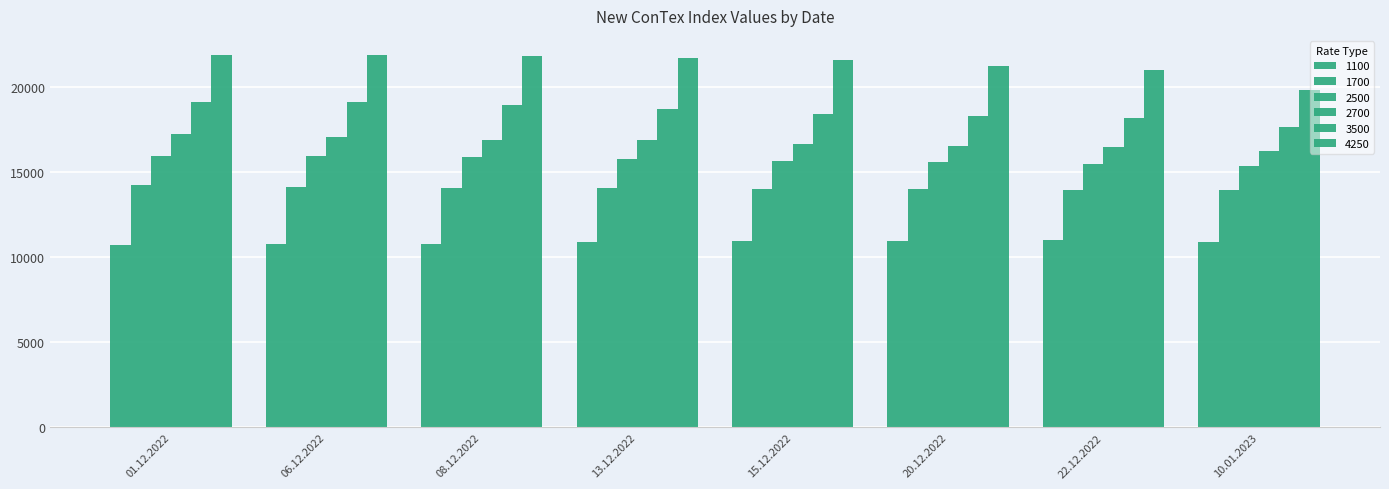

What is the minimum value for 1100?

10735